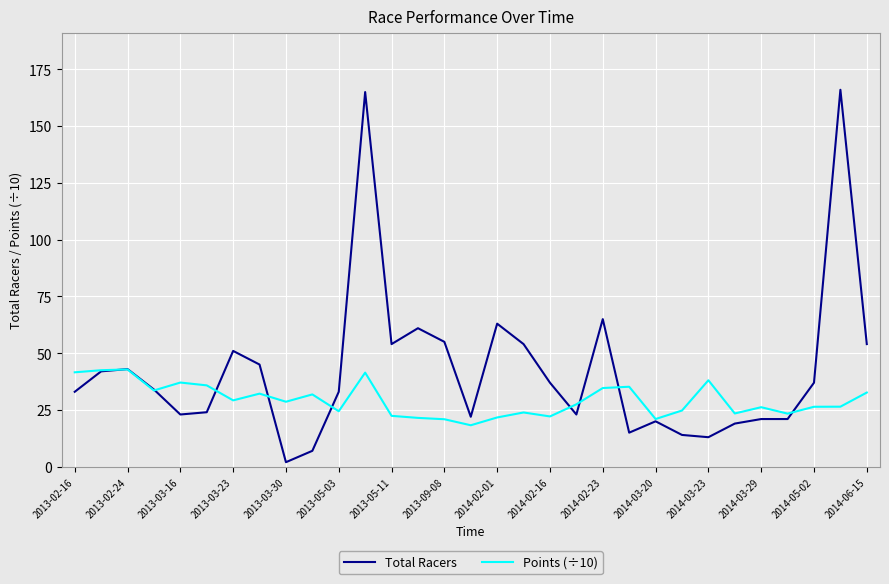

Which series has the largest total across all categories?

Total Racers